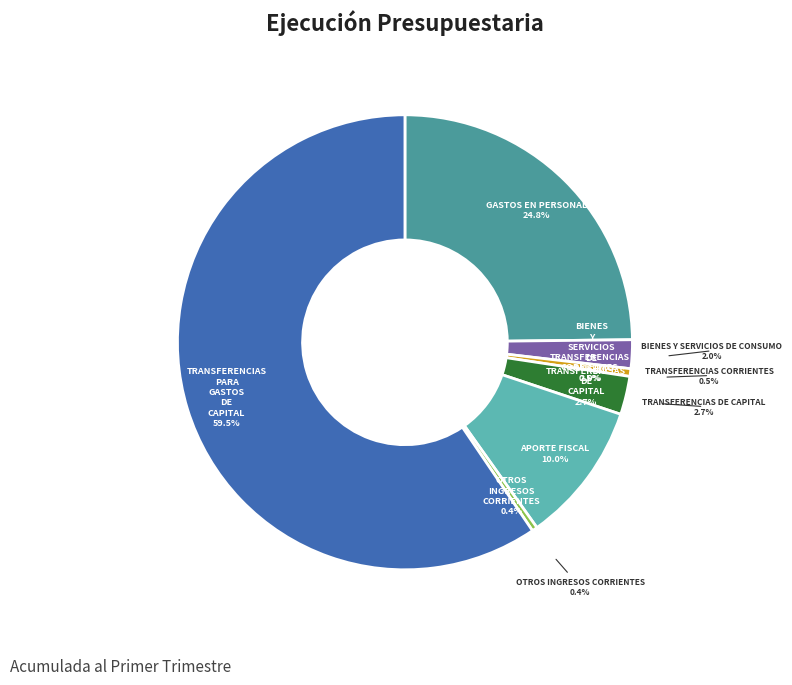

Which category has the smallest portion of the pie?

OTROS INGRESOS CORRIENTES